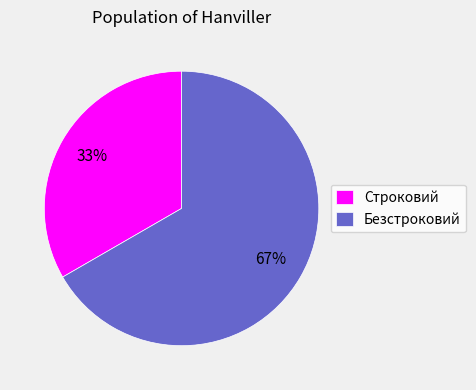

To the nearest percent, what is the combined percentage of Строковий and Безстроковий?

100%